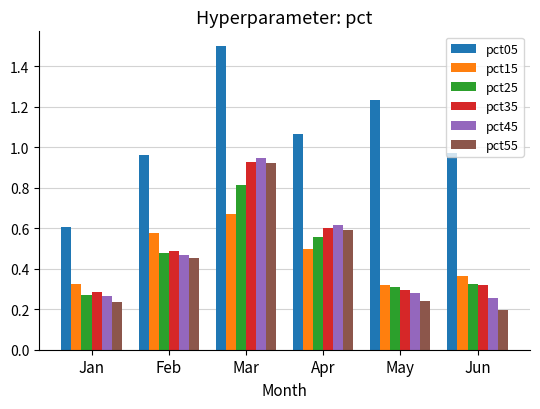

Between May and Jun, which series saw the biggest shift?

pct05